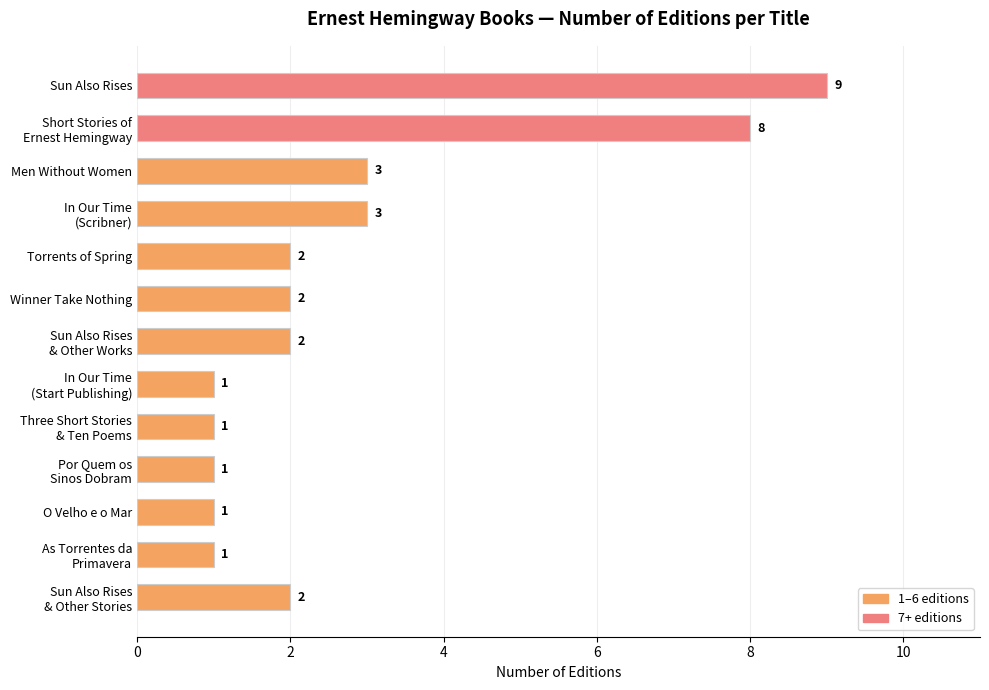

What position from the bottom is Torrents of Spring?

9